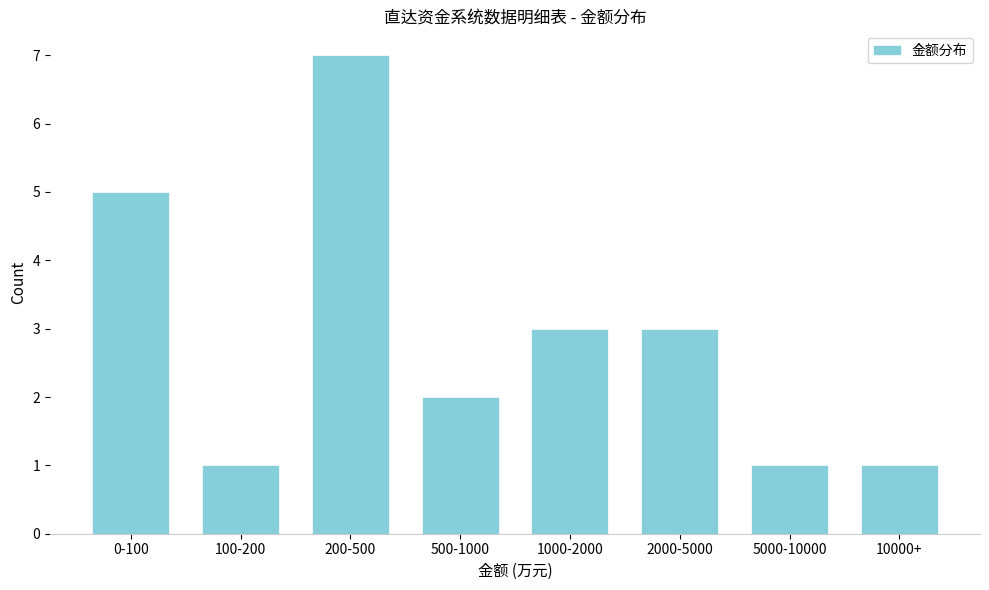

Reading right to left, extract all data points from this chart.

10000+=1	5000-10000=1	2000-5000=3	1000-2000=3	500-1000=2	200-500=7	100-200=1	0-100=5